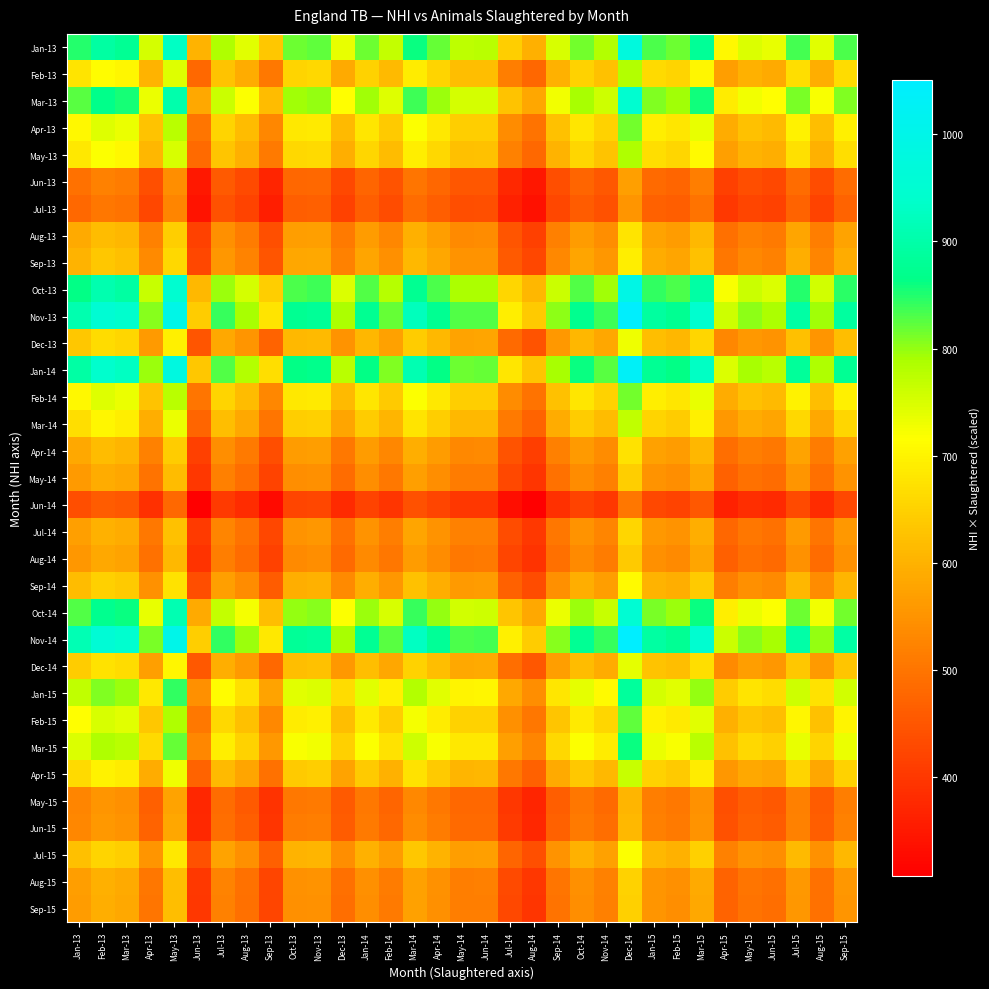

Reading right to left, what are all the values shown in this chart?

Jan-13: Sep-15=832.1	Aug-15=742.7	Jul-15=835.7	Jun-15=735.2	May-15=748.7	Apr-15=708.2	Mar-15=881.5	Feb-15=816.5	Jan-15=830.3	Dec-14=976.2	Nov-14=781.4	Oct-14=815.1	Sep-14=749.4	Aug-14=597.5	Jul-14=645.7	Jun-14=775.3	May-14=773.9	Apr-14=818.6	Mar-14=860.9	Feb-14=766.4	Jan-14=816.1	Dec-13=735.9	Nov-13=824.0	Oct-13=818.3	Sep-13=634.0	Aug-13=740.2	Jul-13=784.2	Jun-13=601.4	May-13=930.5	Apr-13=753.3	Mar-13=879.0	Feb-13=891.8	Jan-13=848.5
Feb-13: Sep-15=665.7	Aug-15=594.1	Jul-15=668.5	Jun-15=588.2	May-15=599.0	Apr-15=566.6	Mar-15=705.2	Feb-15=653.2	Jan-15=664.3	Dec-14=781.0	Nov-14=625.1	Oct-14=652.1	Sep-14=599.5	Aug-14=478.0	Jul-14=516.6	Jun-14=620.3	May-14=619.1	Apr-14=654.9	Mar-14=688.7	Feb-14=613.2	Jan-14=652.9	Dec-13=588.7	Nov-13=659.2	Oct-13=654.6	Sep-13=507.2	Aug-13=592.1	Jul-13=627.4	Jun-13=481.1	May-13=744.4	Apr-13=602.6	Mar-13=703.2	Feb-13=713.4	Jan-13=678.8
Mar-13: Sep-15=808.7	Aug-15=721.7	Jul-15=812.1	Jun-15=714.5	May-15=727.6	Apr-15=688.3	Mar-15=856.6	Feb-15=793.5	Jan-15=807.0	Dec-14=948.8	Nov-14=759.3	Oct-14=792.1	Sep-14=728.3	Aug-14=580.6	Jul-14=627.6	Jun-14=753.5	May-14=752.1	Apr-14=795.6	Mar-14=836.6	Feb-14=744.9	Jan-14=793.2	Dec-13=715.2	Nov-13=800.7	Oct-13=795.2	Sep-13=616.2	Aug-13=719.3	Jul-13=762.1	Jun-13=584.4	May-13=904.2	Apr-13=732.1	Mar-13=854.2	Feb-13=866.6	Jan-13=824.5
Apr-13: Sep-15=693.8	Aug-15=619.2	Jul-15=696.8	Jun-15=613.0	May-15=624.3	Apr-15=590.5	Mar-15=735.0	Feb-15=680.8	Jan-15=692.3	Dec-14=814.0	Nov-14=651.5	Oct-14=679.6	Sep-14=624.9	Aug-14=498.2	Jul-14=538.4	Jun-14=646.5	May-14=645.3	Apr-14=682.6	Mar-14=717.8	Feb-14=639.1	Jan-14=680.5	Dec-13=613.6	Nov-13=687.0	Oct-13=682.3	Sep-13=528.7	Aug-13=617.2	Jul-13=653.9	Jun-13=501.4	May-13=775.8	Apr-13=628.1	Mar-13=732.9	Feb-13=743.6	Jan-13=707.4
May-13: Sep-15=670.4	Aug-15=598.3	Jul-15=673.2	Jun-15=592.3	May-15=603.2	Apr-15=570.6	Mar-15=710.1	Feb-15=657.8	Jan-15=669.0	Dec-14=786.5	Nov-14=629.5	Oct-14=656.7	Sep-14=603.7	Aug-14=481.3	Jul-14=520.2	Jun-14=624.6	May-14=623.5	Apr-14=659.5	Mar-14=693.5	Feb-14=617.5	Jan-14=657.5	Dec-13=592.9	Nov-13=663.8	Oct-13=659.2	Sep-13=510.8	Aug-13=596.3	Jul-13=631.8	Jun-13=484.5	May-13=749.6	Apr-13=606.9	Mar-13=708.1	Feb-13=718.4	Jan-13=683.5
Jun-13: Sep-15=485.2	Aug-15=433.0	Jul-15=487.3	Jun-15=428.7	May-15=436.6	Apr-15=413.0	Mar-15=514.0	Feb-15=476.1	Jan-15=484.2	Dec-14=569.2	Nov-14=455.6	Oct-14=475.3	Sep-14=437.0	Aug-14=348.4	Jul-14=376.5	Jun-14=452.1	May-14=451.3	Apr-14=477.3	Mar-14=502.0	Feb-14=446.9	Jan-14=475.9	Dec-13=429.1	Nov-13=480.4	Oct-13=477.1	Sep-13=369.7	Aug-13=431.6	Jul-13=457.3	Jun-13=350.7	May-13=542.5	Apr-13=439.3	Mar-13=512.5	Feb-13=520.0	Jan-13=494.7
Jul-13: Sep-15=471.1	Aug-15=420.5	Jul-15=473.2	Jun-15=416.3	May-15=423.9	Apr-15=401.0	Mar-15=499.1	Feb-15=462.3	Jan-15=470.1	Dec-14=552.8	Nov-14=442.4	Oct-14=461.5	Sep-14=424.3	Aug-14=338.3	Jul-14=365.6	Jun-14=439.0	May-14=438.2	Apr-14=463.5	Mar-14=487.4	Feb-14=434.0	Jan-14=462.1	Dec-13=416.7	Nov-13=466.5	Oct-13=463.3	Sep-13=359.0	Aug-13=419.1	Jul-13=444.0	Jun-13=340.5	May-13=526.8	Apr-13=426.5	Mar-13=497.7	Feb-13=504.9	Jan-13=480.4
Aug-13: Sep-15=576.6	Aug-15=514.6	Jul-15=579.1	Jun-15=509.5	May-15=518.8	Apr-15=490.8	Mar-15=610.8	Feb-15=565.8	Jan-15=575.4	Dec-14=676.5	Nov-14=541.4	Oct-14=564.8	Sep-14=519.3	Aug-14=414.0	Jul-14=447.5	Jun-14=537.3	May-14=536.3	Apr-14=567.3	Mar-14=596.5	Feb-14=531.1	Jan-14=565.6	Dec-13=510.0	Nov-13=571.0	Oct-13=567.0	Sep-13=439.4	Aug-13=512.9	Jul-13=543.4	Jun-13=416.7	May-13=644.8	Apr-13=522.0	Mar-13=609.1	Feb-13=618.0	Jan-13=587.9
Sep-13: Sep-15=590.7	Aug-15=527.2	Jul-15=593.2	Jun-15=521.9	May-15=531.5	Apr-15=502.7	Mar-15=625.7	Feb-15=579.6	Jan-15=589.4	Dec-14=693.0	Nov-14=554.7	Oct-14=578.6	Sep-14=532.0	Aug-14=424.1	Jul-14=458.4	Jun-14=550.4	May-14=549.4	Apr-14=581.1	Mar-14=611.1	Feb-14=544.1	Jan-14=579.3	Dec-13=522.4	Nov-13=584.9	Oct-13=580.9	Sep-13=450.1	Aug-13=525.4	Jul-13=556.7	Jun-13=426.9	May-13=660.5	Apr-13=534.7	Mar-13=624.0	Feb-13=633.0	Jan-13=602.3
Oct-13: Sep-15=846.2	Aug-15=755.2	Jul-15=849.8	Jun-15=747.6	May-15=761.3	Apr-15=720.2	Mar-15=896.4	Feb-15=830.3	Jan-15=844.4	Dec-14=992.8	Nov-14=794.6	Oct-14=828.9	Sep-14=762.1	Aug-14=607.6	Jul-14=656.7	Jun-14=788.4	May-14=787.0	Apr-14=832.5	Mar-14=875.4	Feb-14=779.4	Jan-14=829.9	Dec-13=748.4	Nov-13=837.9	Oct-13=832.1	Sep-13=644.7	Aug-13=752.7	Jul-13=797.4	Jun-13=611.5	May-13=946.2	Apr-13=766.0	Mar-13=893.8	Feb-13=906.8	Jan-13=862.8
Nov-13: Sep-15=890.7	Aug-15=795.0	Jul-15=894.5	Jun-15=787.0	May-15=801.4	Apr-15=758.1	Mar-15=943.5	Feb-15=874.0	Jan-15=888.8	Dec-14=1045.0	Nov-14=836.4	Oct-14=872.5	Sep-14=802.2	Aug-14=639.5	Jul-14=691.2	Jun-14=829.9	May-14=828.4	Apr-14=876.3	Mar-14=921.5	Feb-14=820.4	Jan-14=873.6	Dec-13=787.7	Nov-13=882.0	Oct-13=875.9	Sep-13=678.7	Aug-13=792.3	Jul-13=839.4	Jun-13=643.7	May-13=996.0	Apr-13=806.4	Mar-13=940.9	Feb-13=954.6	Jan-13=908.2
Dec-13: Sep-15=621.2	Aug-15=554.4	Jul-15=623.8	Jun-15=548.8	May-15=558.9	Apr-15=528.7	Mar-15=658.0	Feb-15=609.5	Jan-15=619.8	Dec-14=728.8	Nov-14=583.3	Oct-14=608.4	Sep-14=559.4	Aug-14=446.0	Jul-14=482.0	Jun-14=578.8	May-14=577.7	Apr-14=611.1	Mar-14=642.6	Feb-14=572.1	Jan-14=609.2	Dec-13=549.3	Nov-13=615.1	Oct-13=610.8	Sep-13=473.3	Aug-13=552.5	Jul-13=585.4	Jun-13=448.9	May-13=694.6	Apr-13=562.3	Mar-13=656.1	Feb-13=665.7	Jan-13=633.4
Jan-14: Sep-15=879.0	Aug-15=784.5	Jul-15=882.8	Jun-15=776.6	May-15=790.9	Apr-15=748.1	Mar-15=931.1	Feb-15=862.5	Jan-15=877.1	Dec-14=1031.2	Nov-14=825.4	Oct-14=861.0	Sep-14=791.6	Aug-14=631.1	Jul-14=682.1	Jun-14=819.0	May-14=817.5	Apr-14=864.8	Mar-14=909.4	Feb-14=809.6	Jan-14=862.1	Dec-13=777.4	Nov-13=870.4	Oct-13=864.4	Sep-13=669.8	Aug-13=781.9	Jul-13=828.4	Jun-13=635.2	May-13=982.9	Apr-13=795.8	Mar-13=928.5	Feb-13=942.0	Jan-13=896.2
Feb-14: Sep-15=693.8	Aug-15=619.2	Jul-15=696.8	Jun-15=613.0	May-15=624.3	Apr-15=590.5	Mar-15=735.0	Feb-15=680.8	Jan-15=692.3	Dec-14=814.0	Nov-14=651.5	Oct-14=679.6	Sep-14=624.9	Aug-14=498.2	Jul-14=538.4	Jun-14=646.5	May-14=645.3	Apr-14=682.6	Mar-14=717.8	Feb-14=639.1	Jan-14=680.5	Dec-13=613.6	Nov-13=687.0	Oct-13=682.3	Sep-13=528.7	Aug-13=617.2	Jul-13=653.9	Jun-13=501.4	May-13=775.8	Apr-13=628.1	Mar-13=732.9	Feb-13=743.6	Jan-13=707.4
Mar-14: Sep-15=656.3	Aug-15=585.8	Jul-15=659.1	Jun-15=579.9	May-15=590.5	Apr-15=558.6	Mar-15=695.2	Feb-15=644.0	Jan-15=654.9	Dec-14=770.0	Nov-14=616.3	Oct-14=642.9	Sep-14=591.1	Aug-14=471.2	Jul-14=509.3	Jun-14=611.5	May-14=610.4	Apr-14=645.7	Mar-14=679.0	Feb-14=604.5	Jan-14=643.7	Dec-13=580.4	Nov-13=649.9	Oct-13=645.4	Sep-13=500.1	Aug-13=583.8	Jul-13=618.5	Jun-13=474.3	May-13=733.9	Apr-13=594.2	Mar-13=693.3	Feb-13=703.4	Jan-13=669.2
Apr-14: Sep-15=574.3	Aug-15=512.5	Jul-15=576.7	Jun-15=507.4	May-15=516.7	Apr-15=488.8	Mar-15=608.3	Feb-15=563.5	Jan-15=573.1	Dec-14=673.8	Nov-14=539.2	Oct-14=562.5	Sep-14=517.2	Aug-14=412.3	Jul-14=445.7	Jun-14=535.1	May-14=534.1	Apr-14=565.0	Mar-14=594.1	Feb-14=529.0	Jan-14=563.3	Dec-13=507.9	Nov-13=568.6	Oct-13=564.7	Sep-13=437.6	Aug-13=510.8	Jul-13=541.2	Jun-13=415.0	May-13=642.1	Apr-13=519.9	Mar-13=606.6	Feb-13=615.4	Jan-13=585.5
May-14: Sep-15=550.8	Aug-15=491.6	Jul-15=553.2	Jun-15=486.7	May-15=495.6	Apr-15=468.8	Mar-15=583.5	Feb-15=540.5	Jan-15=549.7	Dec-14=646.2	Nov-14=517.2	Oct-14=539.6	Sep-14=496.1	Aug-14=395.5	Jul-14=427.5	Jun-14=513.2	May-14=512.3	Apr-14=541.9	Mar-14=569.9	Feb-14=507.4	Jan-14=540.3	Dec-13=487.2	Nov-13=545.4	Oct-13=541.7	Sep-13=419.7	Aug-13=490.0	Jul-13=519.1	Jun-13=398.1	May-13=615.9	Apr-13=498.7	Mar-13=581.9	Feb-13=590.3	Jan-13=561.6
Jun-14: Sep-15=429.0	Aug-15=382.8	Jul-15=430.8	Jun-15=379.0	May-15=385.9	Apr-15=365.1	Mar-15=454.4	Feb-15=420.9	Jan-15=428.0	Dec-14=503.2	Nov-14=402.8	Oct-14=420.2	Sep-14=386.3	Aug-14=308.0	Jul-14=332.9	Jun-14=399.7	May-14=398.9	Apr-14=422.0	Mar-14=443.8	Feb-14=395.1	Jan-14=420.7	Dec-13=379.4	Nov-13=424.7	Oct-13=421.8	Sep-13=326.8	Aug-13=381.6	Jul-13=404.2	Jun-13=310.0	May-13=479.6	Apr-13=388.3	Mar-13=453.1	Feb-13=459.7	Jan-13=437.4
Jul-14: Sep-15=560.2	Aug-15=500.0	Jul-15=562.6	Jun-15=495.0	May-15=504.1	Apr-15=476.8	Mar-15=593.4	Feb-15=549.7	Jan-15=559.0	Dec-14=657.2	Nov-14=526.0	Oct-14=548.7	Sep-14=504.5	Aug-14=402.2	Jul-14=434.7	Jun-14=522.0	May-14=521.0	Apr-14=551.1	Mar-14=579.6	Feb-14=516.0	Jan-14=549.5	Dec-13=495.4	Nov-13=554.7	Oct-13=550.9	Sep-13=426.9	Aug-13=498.3	Jul-13=528.0	Jun-13=404.9	May-13=626.4	Apr-13=507.2	Mar-13=591.8	Feb-13=600.4	Jan-13=571.2
Aug-14: Sep-15=546.2	Aug-15=487.4	Jul-15=548.5	Jun-15=482.5	May-15=491.4	Apr-15=464.8	Mar-15=578.5	Feb-15=535.9	Jan-15=545.0	Dec-14=640.8	Nov-14=512.8	Oct-14=535.0	Sep-14=491.9	Aug-14=392.1	Jul-14=423.8	Jun-14=508.9	May-14=507.9	Apr-14=537.3	Mar-14=565.0	Feb-14=503.0	Jan-14=535.7	Dec-13=483.0	Nov-13=540.8	Oct-13=537.1	Sep-13=416.1	Aug-13=485.8	Jul-13=514.7	Jun-13=394.7	May-13=610.7	Apr-13=494.4	Mar-13=576.9	Feb-13=585.3	Jan-13=556.9
Sep-14: Sep-15=604.8	Aug-15=539.7	Jul-15=607.3	Jun-15=534.3	May-15=544.1	Apr-15=514.7	Mar-15=640.6	Feb-15=593.4	Jan-15=603.5	Dec-14=709.5	Nov-14=567.9	Oct-14=592.4	Sep-14=544.6	Aug-14=434.2	Jul-14=469.3	Jun-14=563.5	May-14=562.4	Apr-14=594.9	Mar-14=625.6	Feb-14=557.0	Jan-14=593.1	Dec-13=534.8	Nov-13=598.8	Oct-13=594.7	Sep-13=460.8	Aug-13=537.9	Jul-13=569.9	Jun-13=437.1	May-13=676.2	Apr-13=547.5	Mar-13=638.8	Feb-13=648.1	Jan-13=616.6
Oct-14: Sep-15=813.4	Aug-15=725.9	Jul-15=816.8	Jun-15=718.6	May-15=731.8	Apr-15=692.3	Mar-15=861.6	Feb-15=798.1	Jan-15=811.6	Dec-14=954.2	Nov-14=763.7	Oct-14=796.7	Sep-14=732.5	Aug-14=584.0	Jul-14=631.2	Jun-14=757.8	May-14=756.5	Apr-14=800.2	Mar-14=841.5	Feb-14=749.2	Jan-14=797.8	Dec-13=719.3	Nov-13=805.4	Oct-13=799.8	Sep-13=619.7	Aug-13=723.5	Jul-13=766.5	Jun-13=587.8	May-13=909.5	Apr-13=736.3	Mar-13=859.2	Feb-13=871.7	Jan-13=829.3
Nov-14: Sep-15=895.4	Aug-15=799.1	Jul-15=899.2	Jun-15=791.1	May-15=805.6	Apr-15=762.1	Mar-15=948.5	Feb-15=878.6	Jan-15=893.5	Dec-14=1050.5	Nov-14=840.8	Oct-14=877.1	Sep-14=806.4	Aug-14=642.9	Jul-14=694.9	Jun-14=834.3	May-14=832.8	Apr-14=880.9	Mar-14=926.4	Feb-14=824.7	Jan-14=878.2	Dec-13=791.9	Nov-13=886.6	Oct-13=880.5	Sep-13=682.3	Aug-13=796.5	Jul-13=843.8	Jun-13=647.1	May-13=1001.2	Apr-13=810.6	Mar-13=945.8	Feb-13=959.6	Jan-13=913.0
Dec-14: Sep-15=630.5	Aug-15=562.7	Jul-15=633.2	Jun-15=557.1	May-15=567.3	Apr-15=536.7	Mar-15=667.9	Feb-15=618.7	Jan-15=629.2	Dec-14=739.8	Nov-14=592.1	Oct-14=617.6	Sep-14=567.9	Aug-14=452.7	Jul-14=489.3	Jun-14=587.5	May-14=586.4	Apr-14=620.3	Mar-14=652.3	Feb-14=580.8	Jan-14=618.4	Dec-13=557.6	Nov-13=624.3	Oct-13=620.0	Sep-13=480.4	Aug-13=560.9	Jul-13=594.2	Jun-13=455.7	May-13=705.0	Apr-13=570.8	Mar-13=666.0	Feb-13=675.7	Jan-13=642.9
Jan-15: Sep-15=754.8	Aug-15=673.6	Jul-15=758.0	Jun-15=666.9	May-15=679.1	Apr-15=642.4	Mar-15=799.5	Feb-15=740.6	Jan-15=753.2	Dec-14=885.5	Nov-14=708.7	Oct-14=739.3	Sep-14=679.7	Aug-14=541.9	Jul-14=585.7	Jun-14=703.2	May-14=702.0	Apr-14=742.5	Mar-14=780.9	Feb-14=695.2	Jan-14=740.3	Dec-13=667.5	Nov-13=747.4	Oct-13=742.2	Sep-13=575.1	Aug-13=671.4	Jul-13=711.3	Jun-13=545.5	May-13=844.0	Apr-13=683.3	Mar-13=797.3	Feb-13=808.9	Jan-13=769.6
Feb-15: Sep-15=700.9	Aug-15=625.5	Jul-15=703.8	Jun-15=619.2	May-15=630.6	Apr-15=596.5	Mar-15=742.4	Feb-15=687.7	Jan-15=699.4	Dec-14=822.2	Nov-14=658.1	Oct-14=686.5	Sep-14=631.2	Aug-14=503.2	Jul-14=543.9	Jun-14=653.0	May-14=651.8	Apr-14=689.5	Mar-14=725.1	Feb-14=645.5	Jan-14=687.4	Dec-13=619.8	Nov-13=694.0	Oct-13=689.2	Sep-13=534.0	Aug-13=623.4	Jul-13=660.5	Jun-13=506.5	May-13=783.7	Apr-13=634.5	Mar-13=740.3	Feb-13=751.1	Jan-13=714.6
Mar-15: Sep-15=733.7	Aug-15=654.8	Jul-15=736.8	Jun-15=648.2	May-15=660.1	Apr-15=624.4	Mar-15=777.2	Feb-15=719.9	Jan-15=732.1	Dec-14=860.8	Nov-14=688.9	Oct-14=718.6	Sep-14=660.7	Aug-14=526.8	Jul-14=569.3	Jun-14=683.6	May-14=682.3	Apr-14=721.8	Mar-14=759.0	Feb-14=675.8	Jan-14=719.6	Dec-13=648.8	Nov-13=726.5	Oct-13=721.5	Sep-13=559.0	Aug-13=652.6	Jul-13=691.4	Jun-13=530.2	May-13=820.4	Apr-13=664.2	Mar-13=775.0	Feb-13=786.3	Jan-13=748.1
Apr-15: Sep-15=651.6	Aug-15=581.6	Jul-15=654.4	Jun-15=575.7	May-15=586.3	Apr-15=554.6	Mar-15=690.3	Feb-15=639.4	Jan-15=650.2	Dec-14=764.5	Nov-14=611.9	Oct-14=638.3	Sep-14=586.9	Aug-14=467.9	Jul-14=505.7	Jun-14=607.2	May-14=606.0	Apr-14=641.1	Mar-14=674.1	Feb-14=600.2	Jan-14=639.1	Dec-13=576.3	Nov-13=645.2	Oct-13=640.8	Sep-13=496.5	Aug-13=579.6	Jul-13=614.1	Jun-13=470.9	May-13=728.6	Apr-13=589.9	Mar-13=688.3	Feb-13=698.3	Jan-13=664.4
May-15: Sep-15=515.7	Aug-15=460.2	Jul-15=517.9	Jun-15=455.6	May-15=464.0	Apr-15=438.9	Mar-15=546.3	Feb-15=506.0	Jan-15=514.6	Dec-14=605.0	Nov-14=484.2	Oct-14=505.1	Sep-14=464.4	Aug-14=370.3	Jul-14=400.2	Jun-14=480.5	May-14=479.6	Apr-14=507.3	Mar-14=533.5	Feb-14=475.0	Jan-14=505.8	Dec-13=456.1	Nov-13=510.6	Oct-13=507.1	Sep-13=392.9	Aug-13=458.7	Jul-13=486.0	Jun-13=372.7	May-13=576.6	Apr-13=466.8	Mar-13=544.7	Feb-13=552.6	Jan-13=525.8
Jun-15: Sep-15=520.4	Aug-15=464.4	Jul-15=522.6	Jun-15=459.8	May-15=468.2	Apr-15=442.9	Mar-15=551.2	Feb-15=510.6	Jan-15=519.3	Dec-14=610.5	Nov-14=488.6	Oct-14=509.7	Sep-14=468.6	Aug-14=373.6	Jul-14=403.8	Jun-14=484.8	May-14=484.0	Apr-14=511.9	Mar-14=538.4	Feb-14=479.3	Jan-14=510.4	Dec-13=460.2	Nov-13=515.3	Oct-13=511.7	Sep-13=396.5	Aug-13=462.9	Jul-13=490.4	Jun-13=376.1	May-13=581.9	Apr-13=471.1	Mar-13=549.7	Feb-13=557.7	Jan-13=530.6
Jul-15: Sep-15=611.8	Aug-15=546.0	Jul-15=614.4	Jun-15=540.5	May-15=550.4	Apr-15=520.7	Mar-15=648.1	Feb-15=600.3	Jan-15=610.5	Dec-14=717.8	Nov-14=574.5	Oct-14=599.3	Sep-14=551.0	Aug-14=439.3	Jul-14=474.8	Jun-14=570.0	May-14=569.0	Apr-14=601.9	Mar-14=632.9	Feb-14=563.5	Jan-14=600.0	Dec-13=541.1	Nov-13=605.8	Oct-13=601.6	Sep-13=466.1	Aug-13=544.2	Jul-13=576.5	Jun-13=442.1	May-13=684.1	Apr-13=553.8	Mar-13=646.2	Feb-13=655.6	Jan-13=623.8
Aug-15: Sep-15=555.5	Aug-15=495.8	Jul-15=557.9	Jun-15=490.8	May-15=499.8	Apr-15=472.8	Mar-15=588.5	Feb-15=545.1	Jan-15=554.3	Dec-14=651.8	Nov-14=521.6	Oct-14=544.2	Sep-14=500.3	Aug-14=398.9	Jul-14=431.1	Jun-14=517.6	May-14=516.7	Apr-14=546.5	Mar-14=574.7	Feb-14=511.7	Jan-14=544.9	Dec-13=491.3	Nov-13=550.1	Oct-13=546.3	Sep-13=423.3	Aug-13=494.1	Jul-13=523.5	Jun-13=401.5	May-13=621.2	Apr-13=502.9	Mar-13=586.8	Feb-13=595.3	Jan-13=566.4
Sep-15: Sep-15=553.2	Aug-15=493.7	Jul-15=555.5	Jun-15=488.8	May-15=497.7	Apr-15=470.8	Mar-15=586.0	Feb-15=542.8	Jan-15=552.0	Dec-14=649.0	Nov-14=519.4	Oct-14=541.9	Sep-14=498.2	Aug-14=397.2	Jul-14=429.3	Jun-14=515.4	May-14=514.5	Apr-14=544.2	Mar-14=572.3	Feb-14=509.5	Jan-14=542.6	Dec-13=489.2	Nov-13=547.8	Oct-13=544.0	Sep-13=421.5	Aug-13=492.1	Jul-13=521.3	Jun-13=399.8	May-13=618.6	Apr-13=500.8	Mar-13=584.3	Feb-13=592.8	Jan-13=564.0